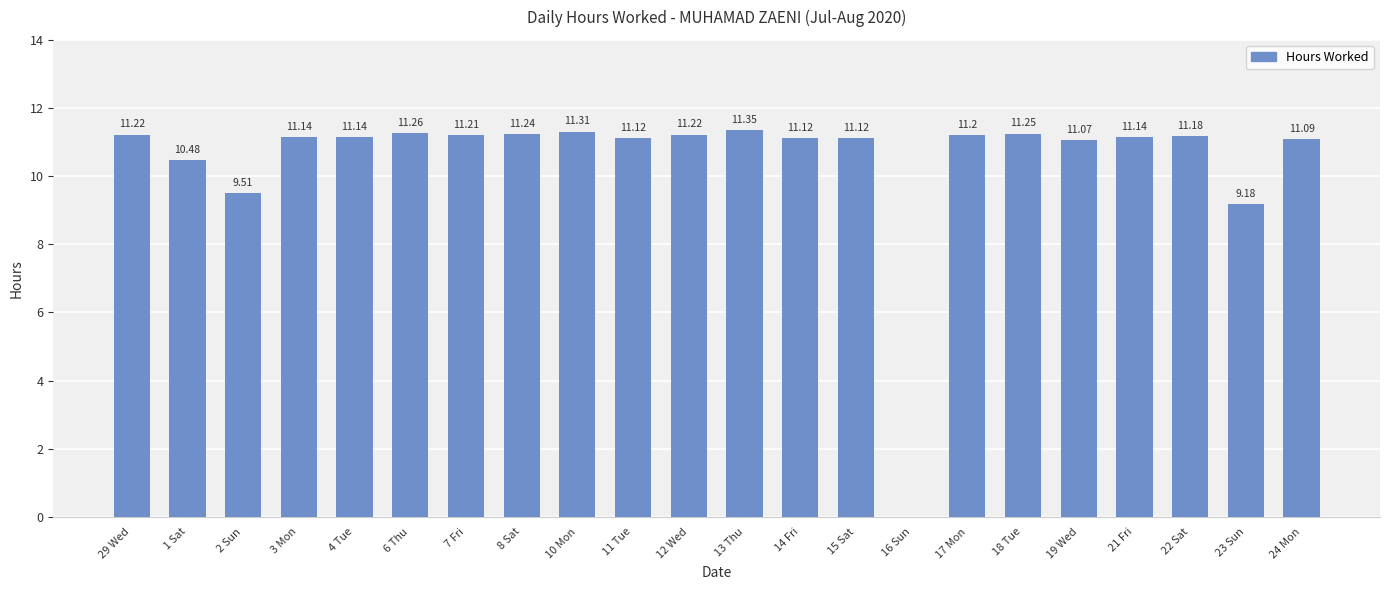

Approximately how many times larger is the value at 10 Mon compared to 11 Tue?

1.0